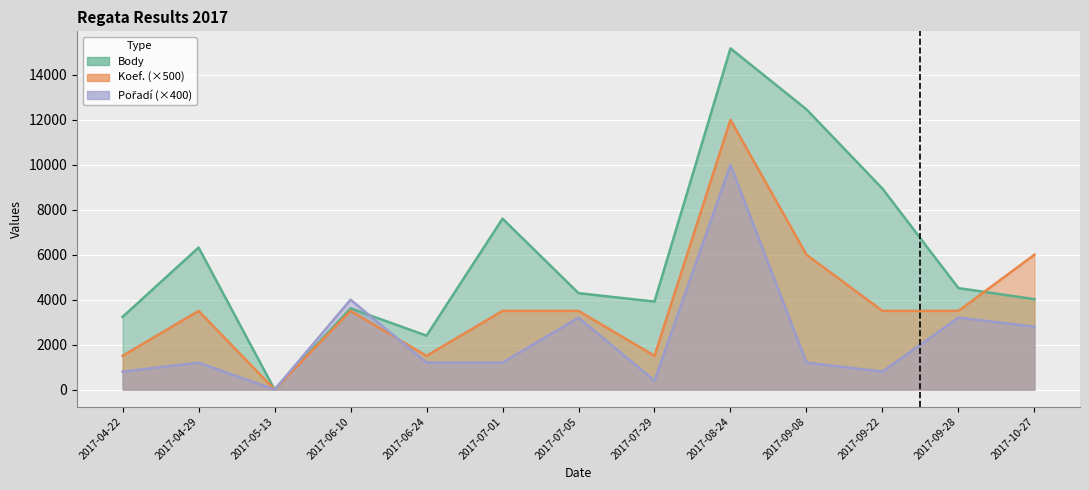

After their last crossing, which series has the higher values: Koef. or Pořadí?

Koef.